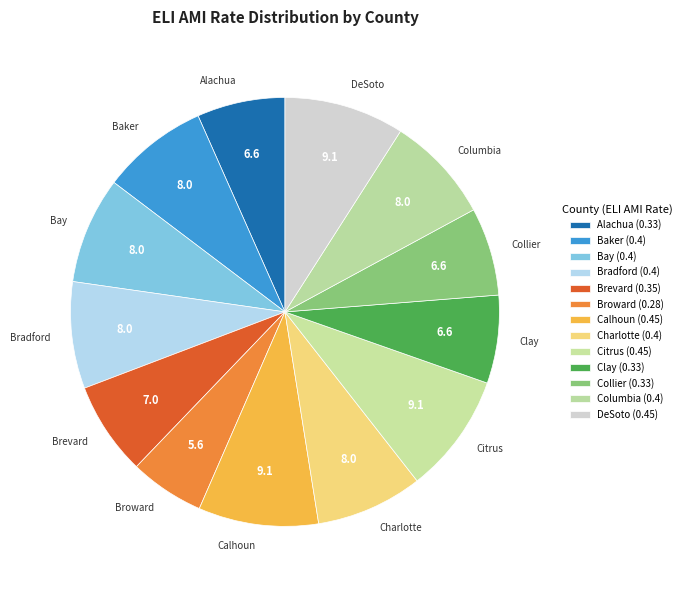

Is it true that Citrus is 9% of the pie?

True